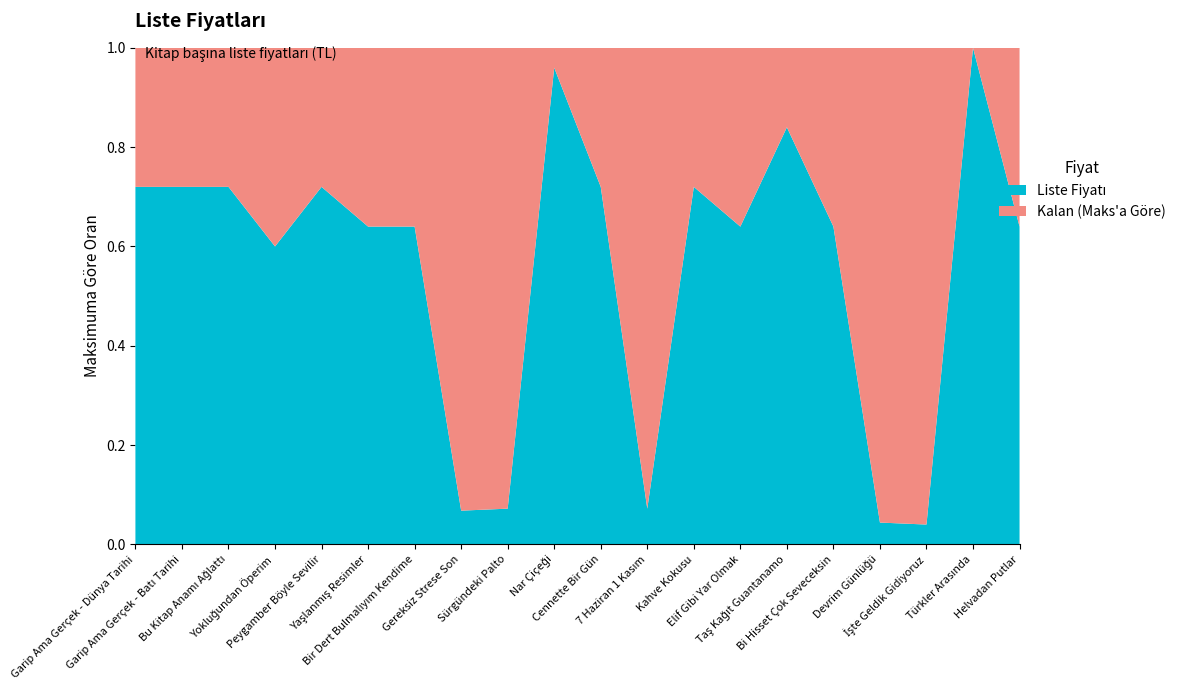

Reading left to right, transcribe all the data shown in this chart.

180	180	180	150	180	160	160	17	18	240	180	18	180	160	210	160	11	10	250	160